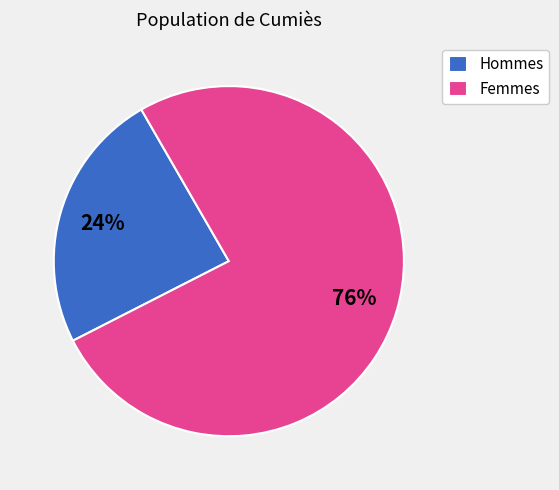

How many segments does this pie chart have?

2